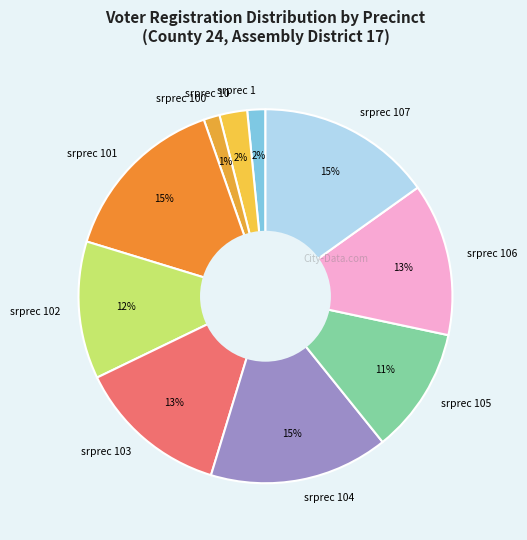

Is srprec 107 the majority of the pie?

No